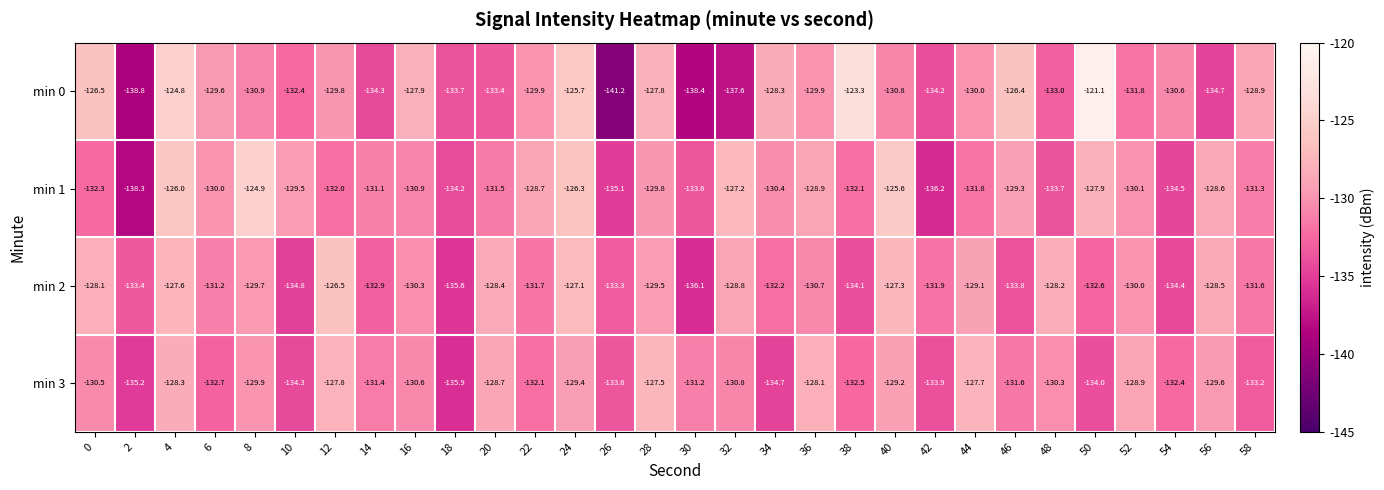

At which label does min 3 first exceed -130?

4